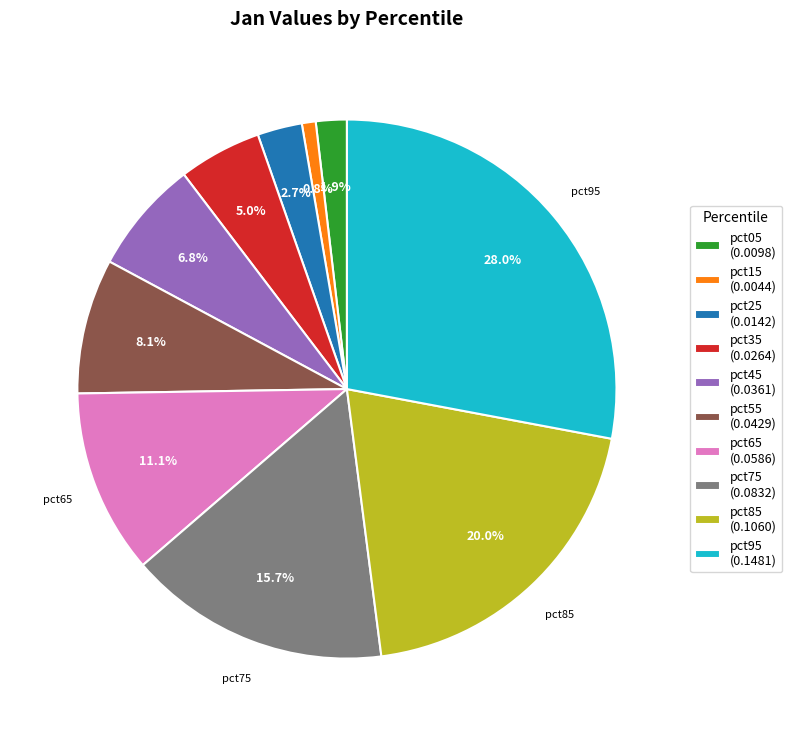

Which slice is the smallest?

pct15